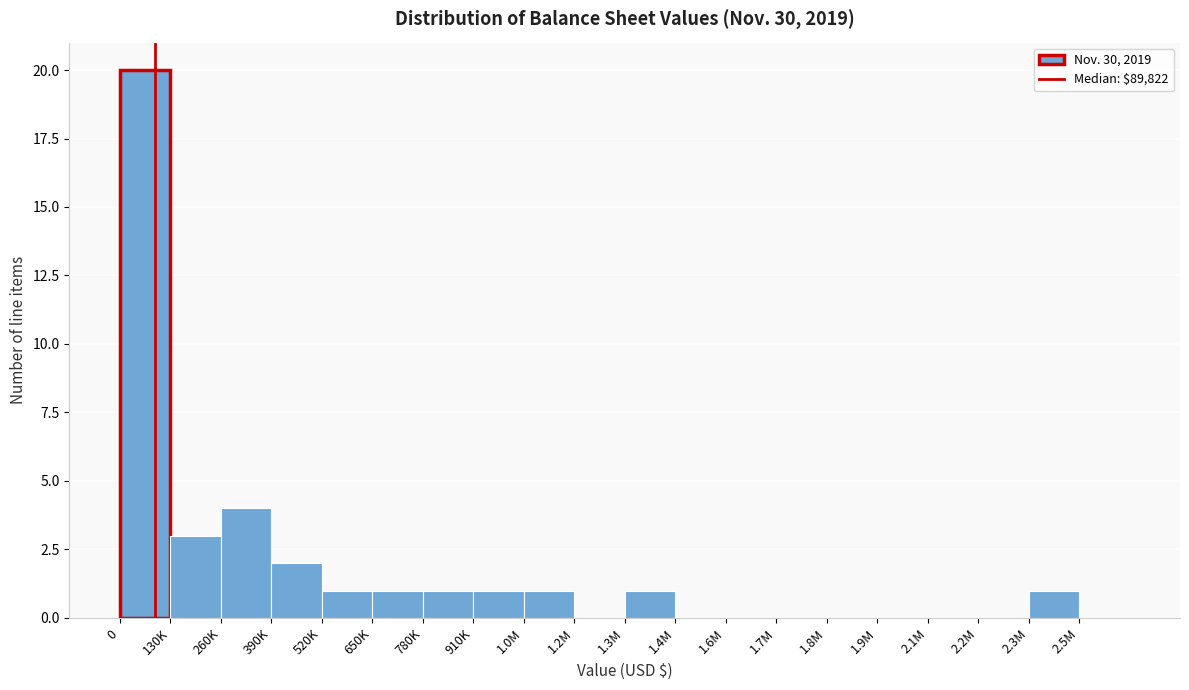

Reading right to left, what are all the values shown in this chart?

2.5M=0	2.3M=1	2.2M=0	2.1M=0	1.9M=0	1.8M=0	1.7M=0	1.6M=0	1.4M=0	1.3M=1	1.2M=0	1.0M=1	910K=1	780K=1	650K=1	520K=1	390K=2	260K=4	130K=3	0=20